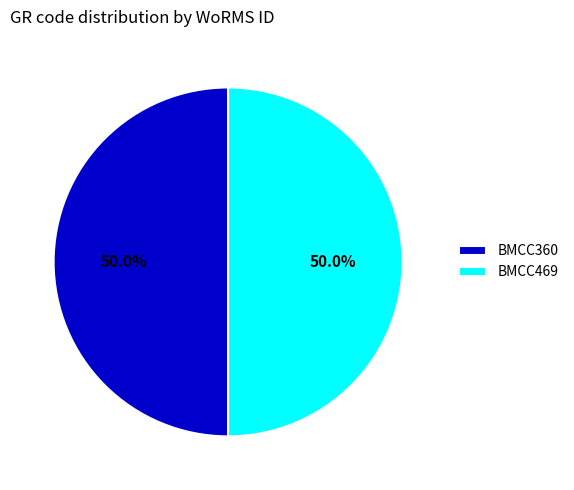

Is it true that BMCC360 is 50% of the pie?

True